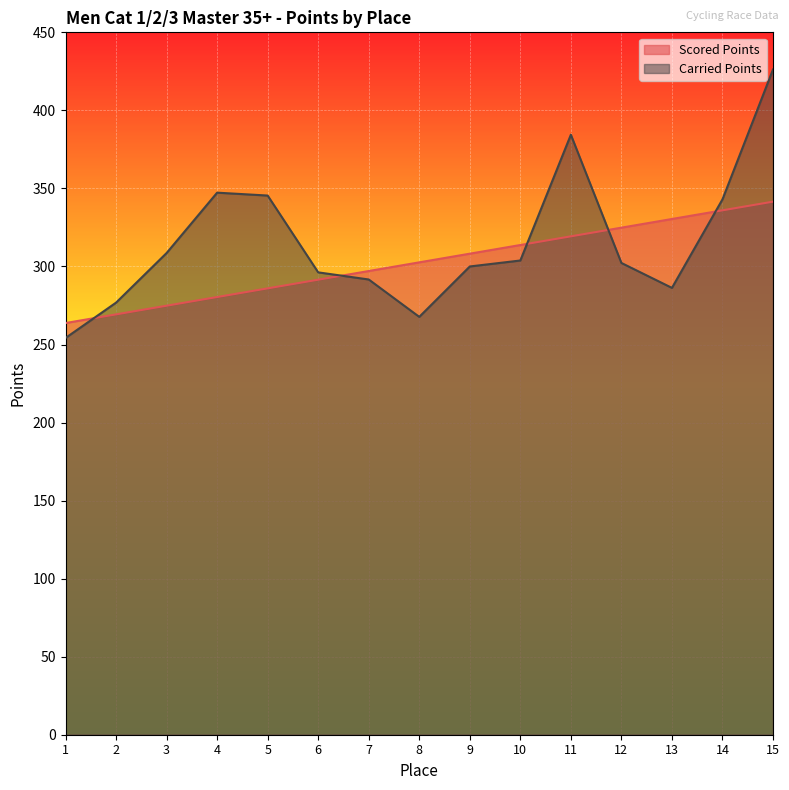

Which series ends up on top after the final intersection of Carried Points and Scored Points?

Carried Points